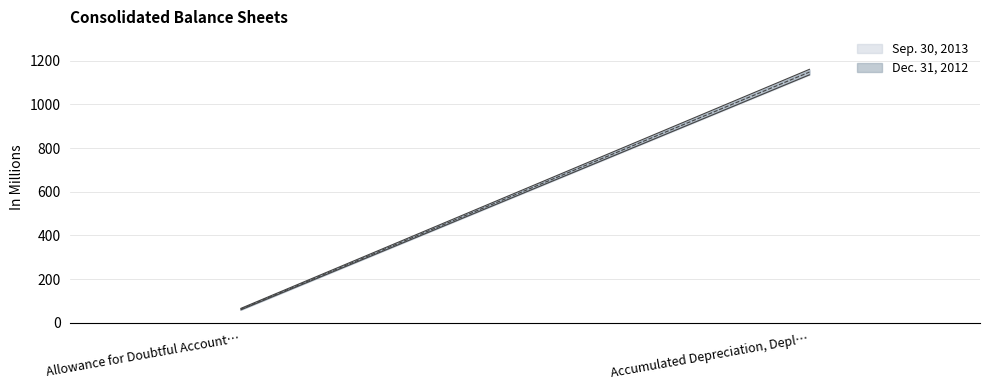

What is the sum of all Sep. 30, 2013 values?

1225.9